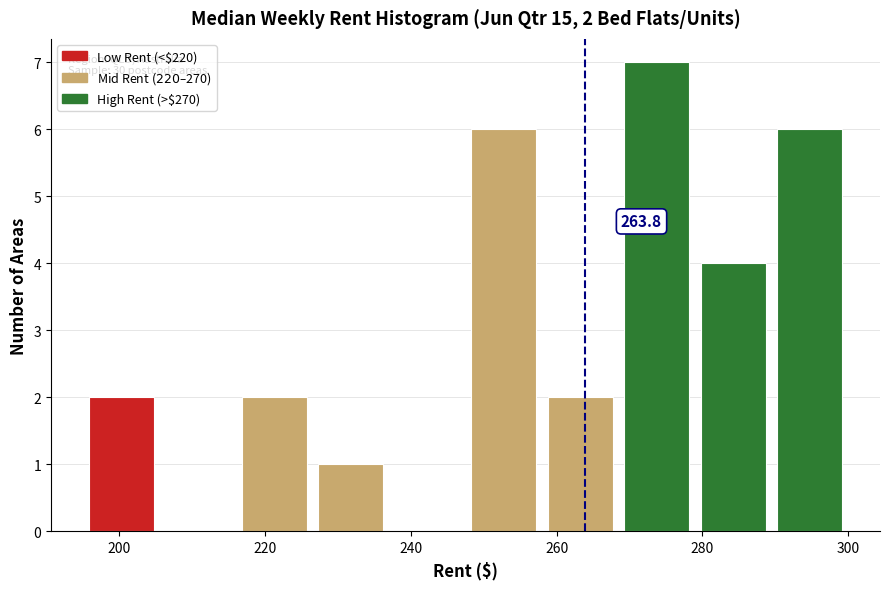

Over which range of the x-axis is the bar tallest?

268.5 to 279.0